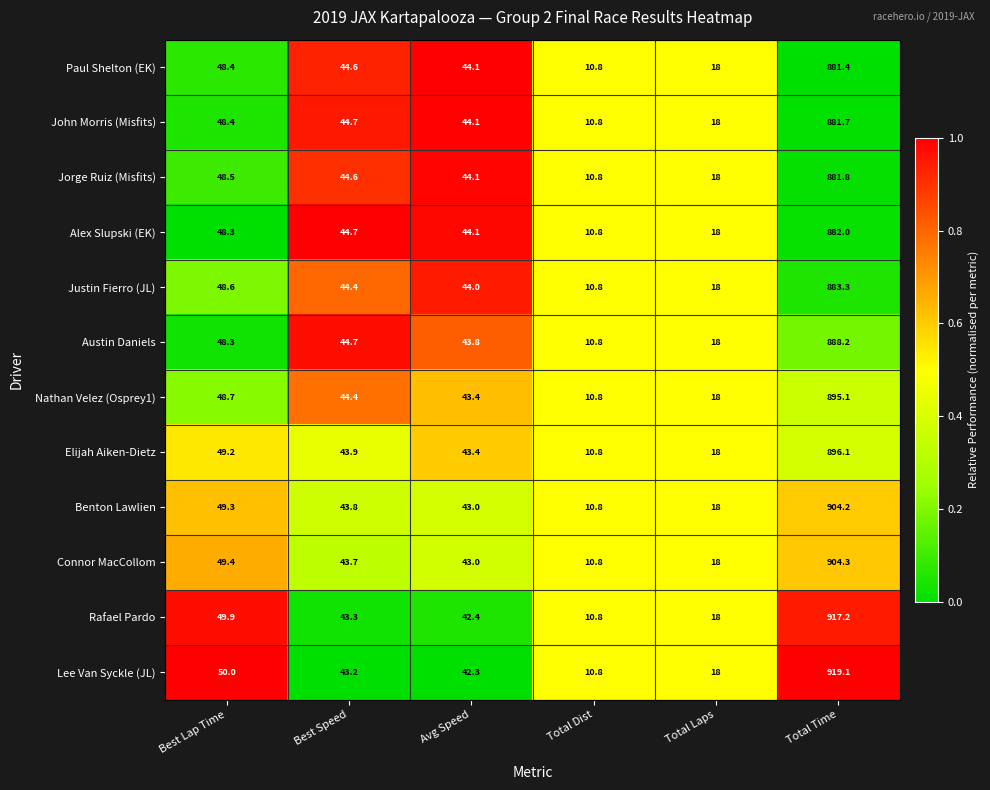

The Alex Slupski (EK) series shows 18.0 at Total Laps. True or false?

True